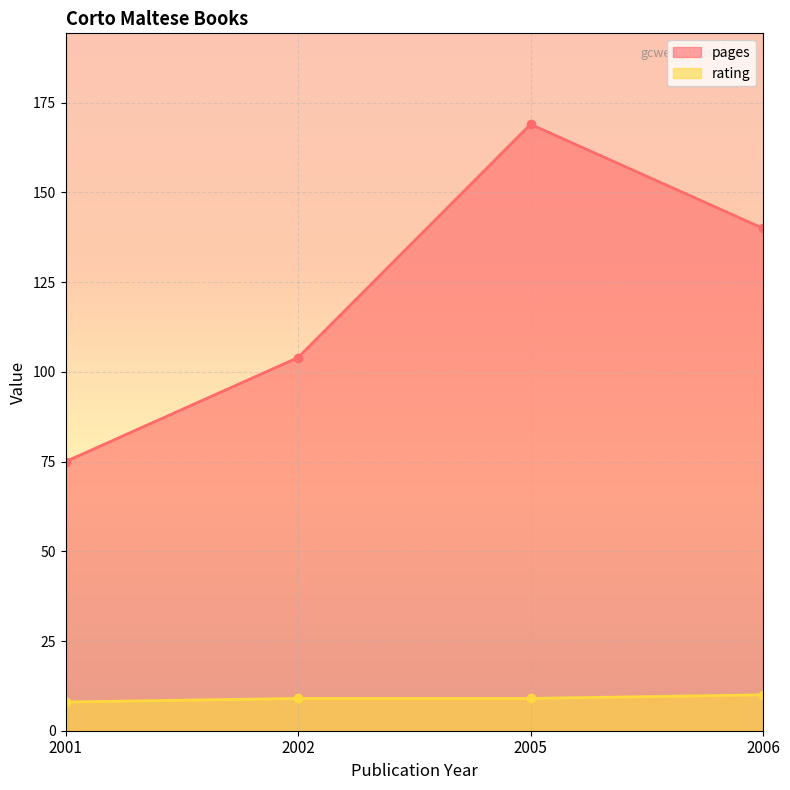

Count the number of data series in this chart.

2